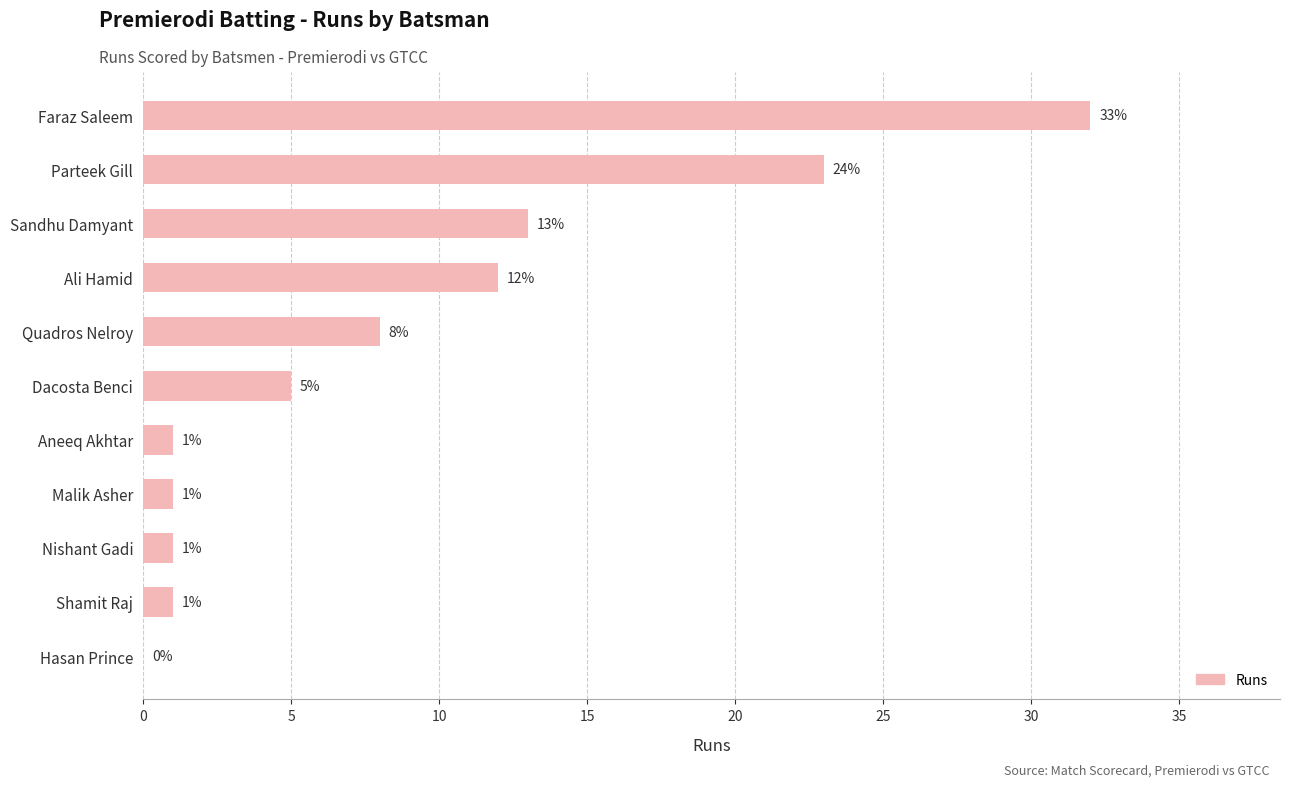

Reading top to bottom, what are all the values shown in this chart?

Faraz Saleem=32	Parteek Gill=23	Sandhu Damyant=13	Ali Hamid=12	Quadros Nelroy=8	Dacosta Benci=5	Aneeq Akhtar=1	Malik Asher=1	Nishant Gadi=1	Shamit Raj=1	Hasan Prince=0